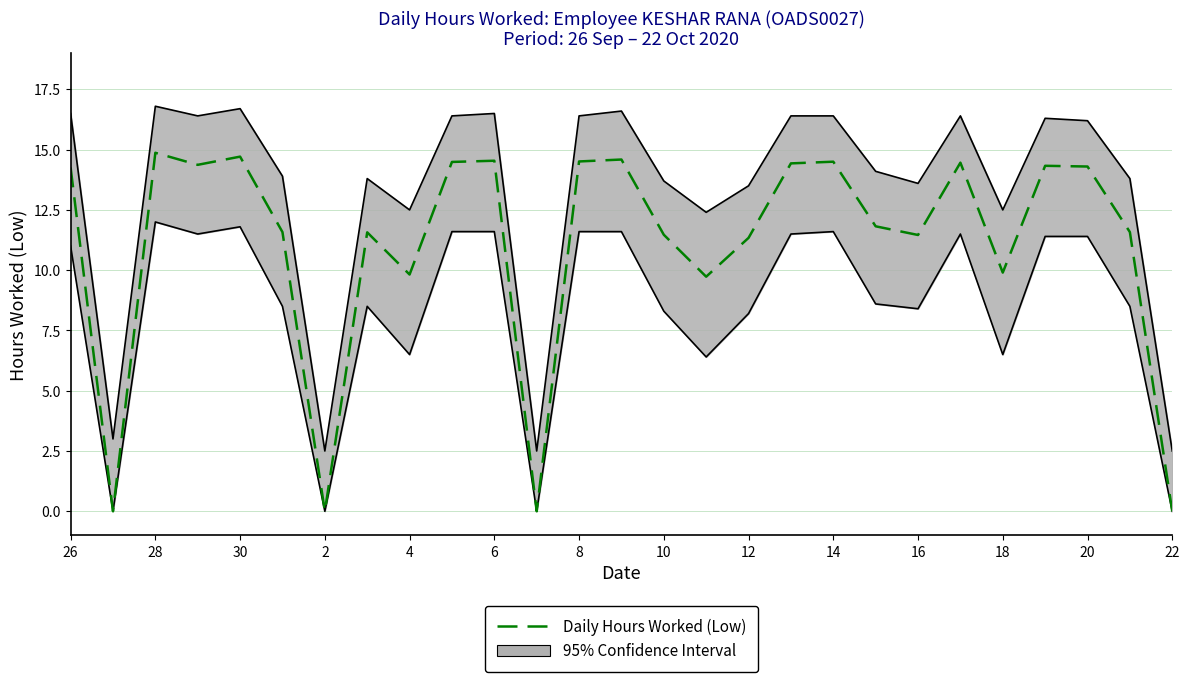

How many categories are shown in the chart?

27